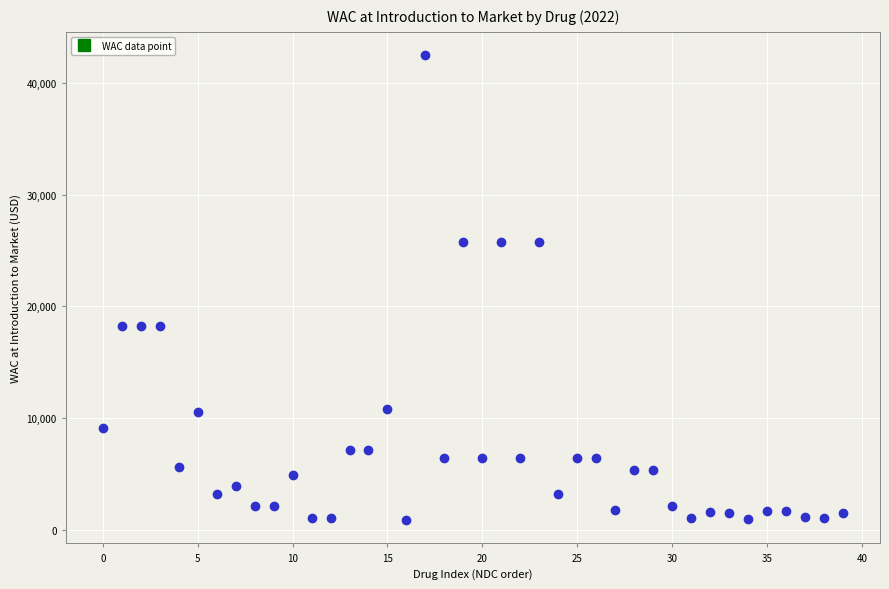

What is the range of Y values (max minus min)?

41638.7